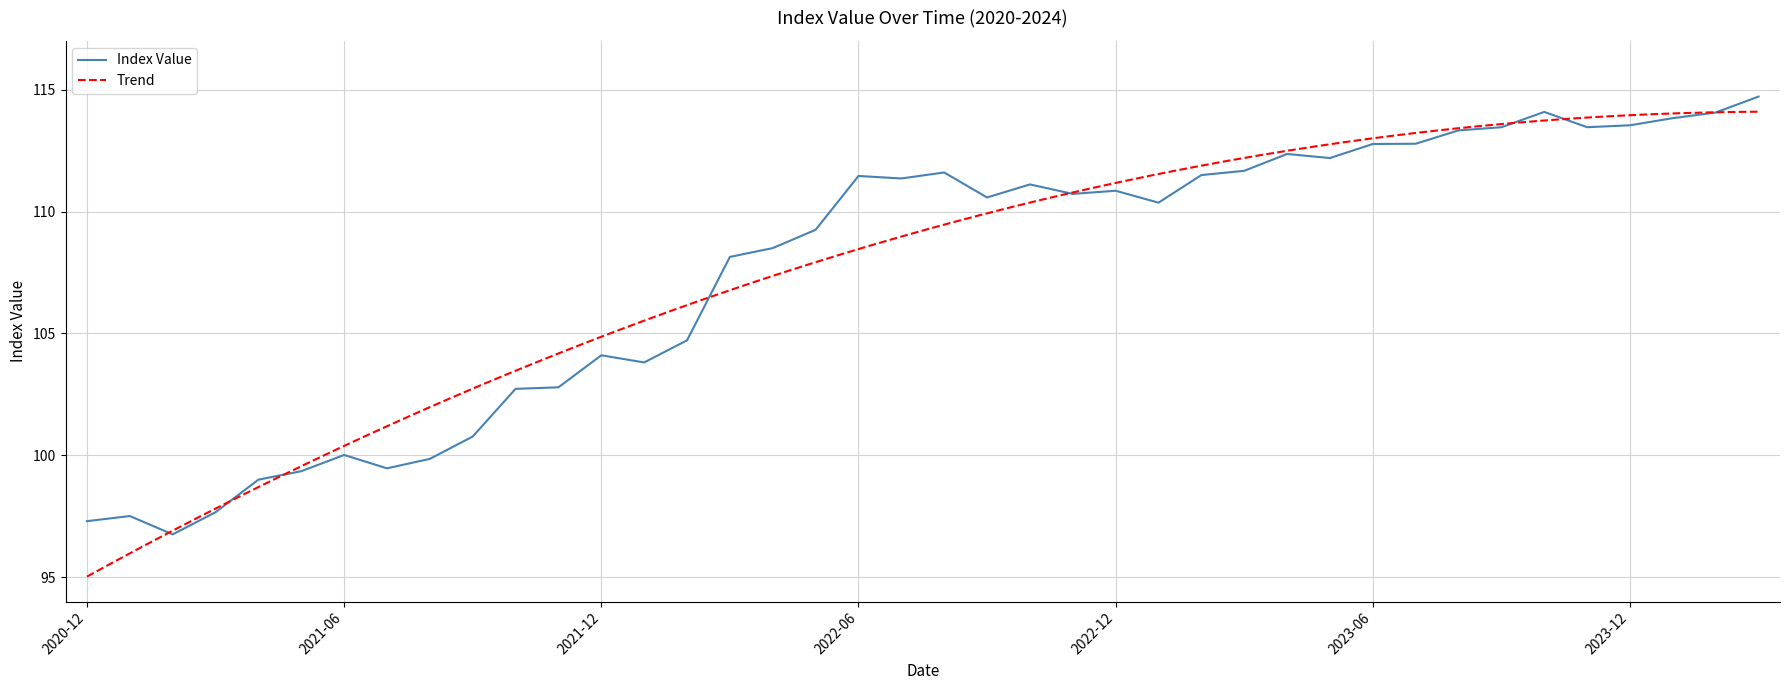

How many interior local valleys (lower than both neighbors) does the data have?

9